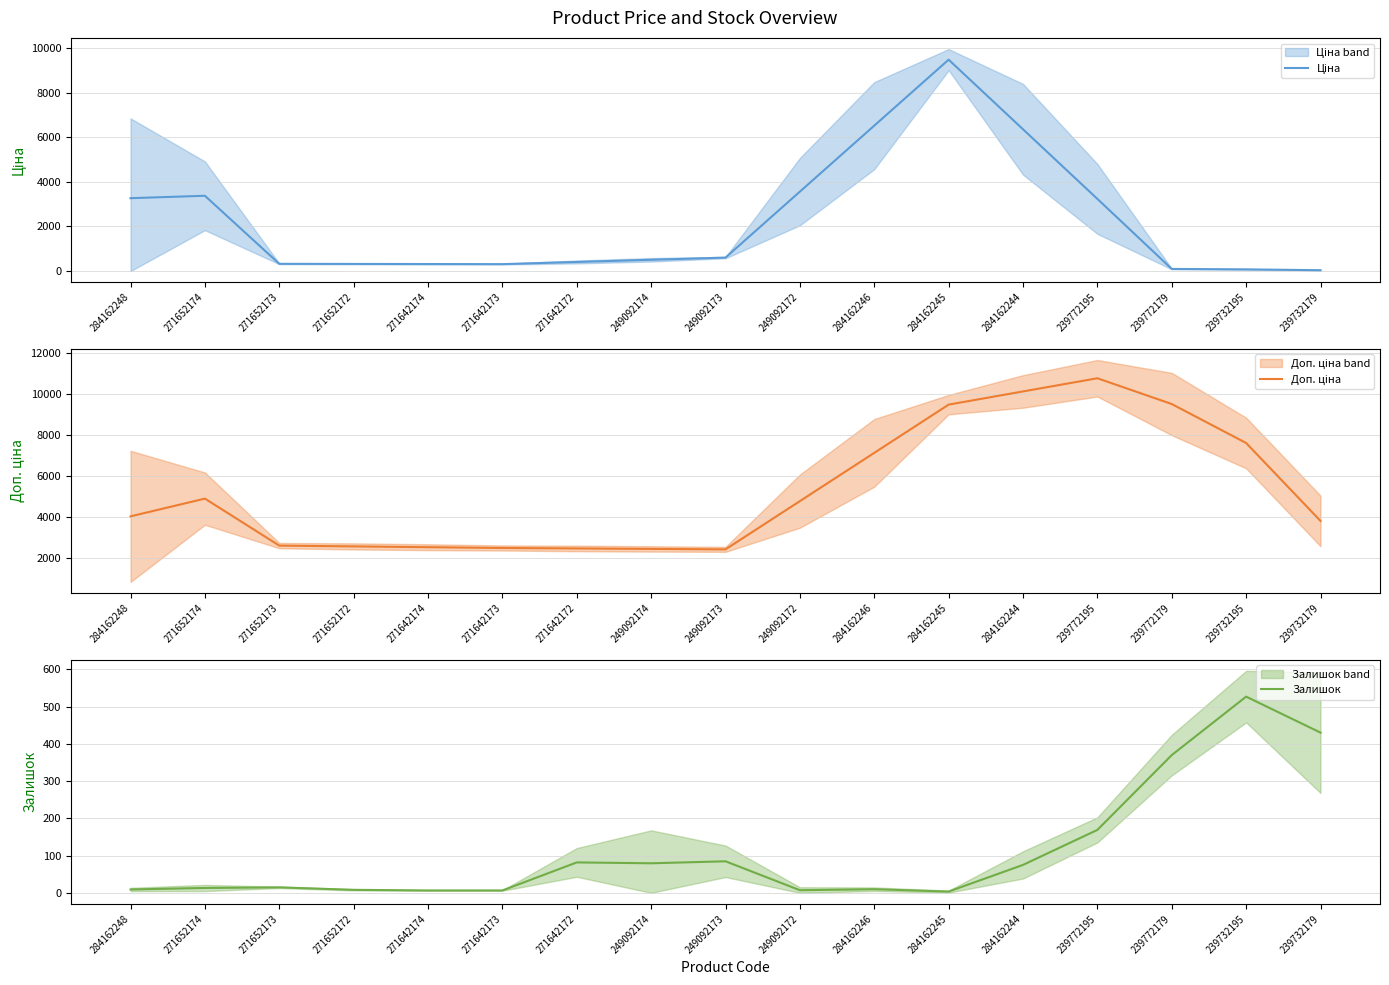

What is the average value of the Залишок series?

111.4